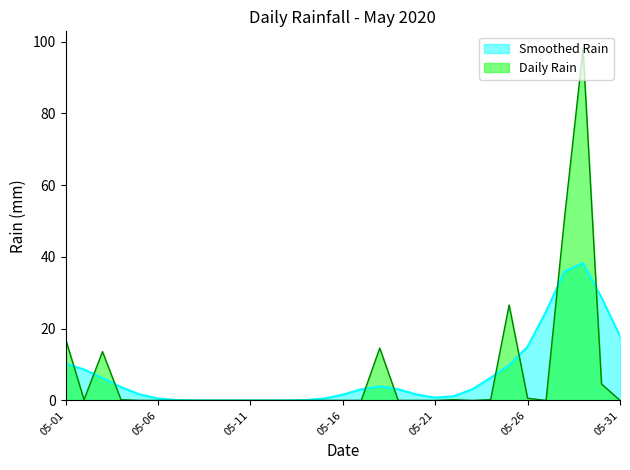

Rank the series by their maximum value, from highest to lowest.

Daily Rain, Smoothed Rain